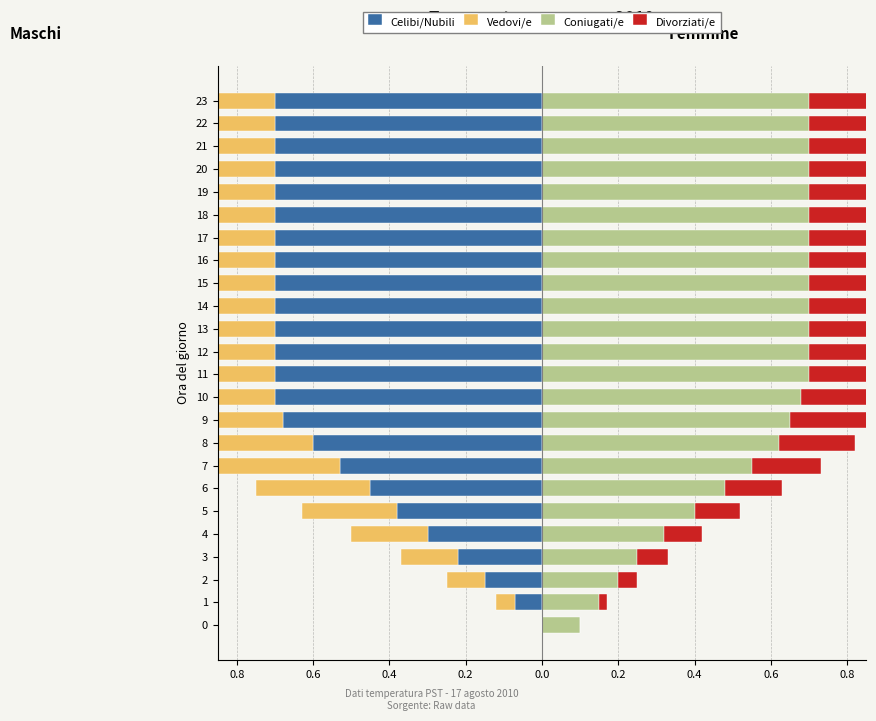

How many data points does each series have?

24